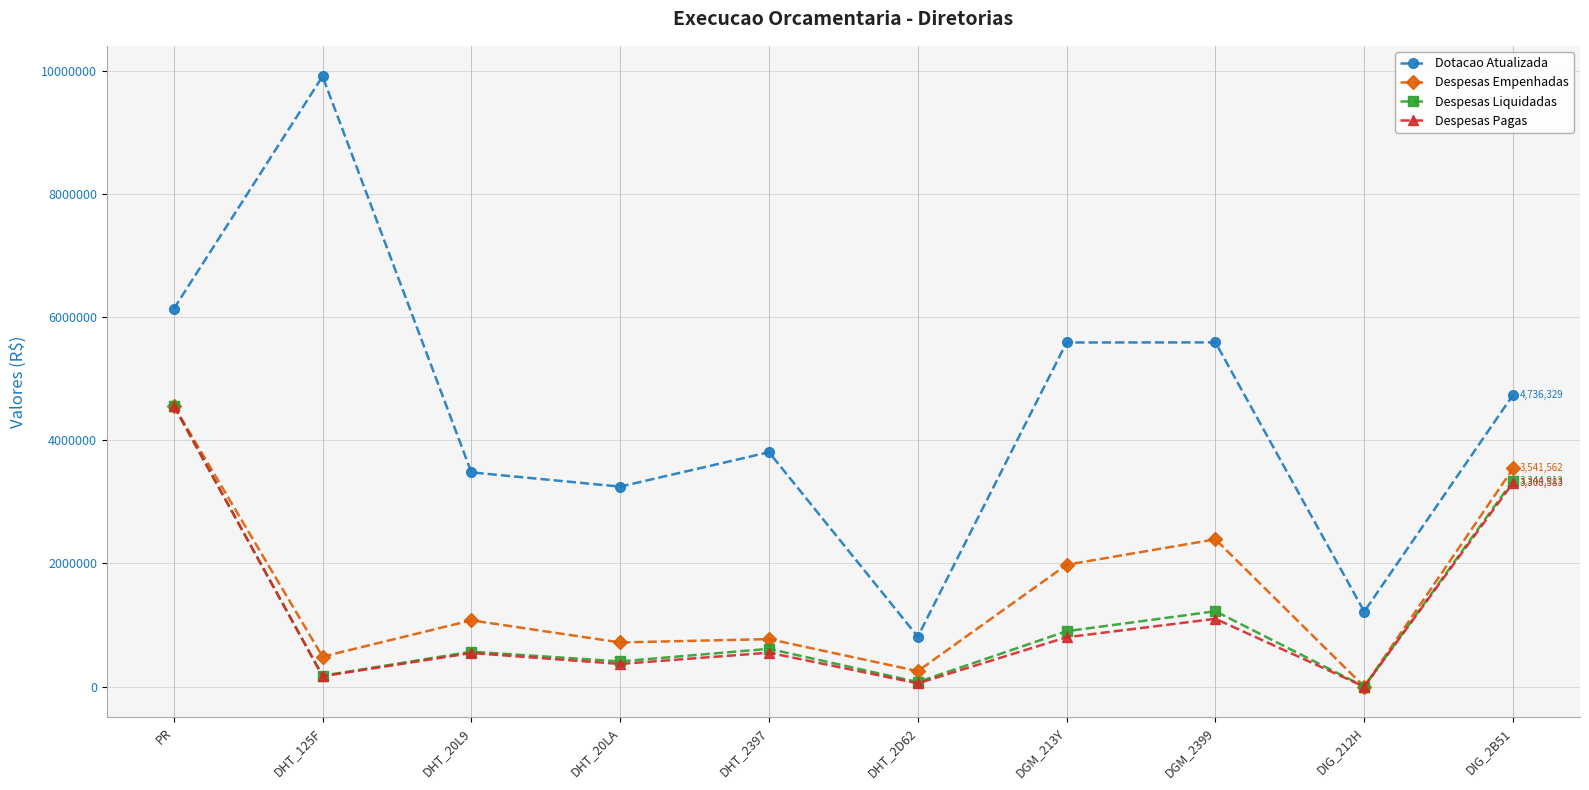

What is the label of the 10th point from the right?

PR